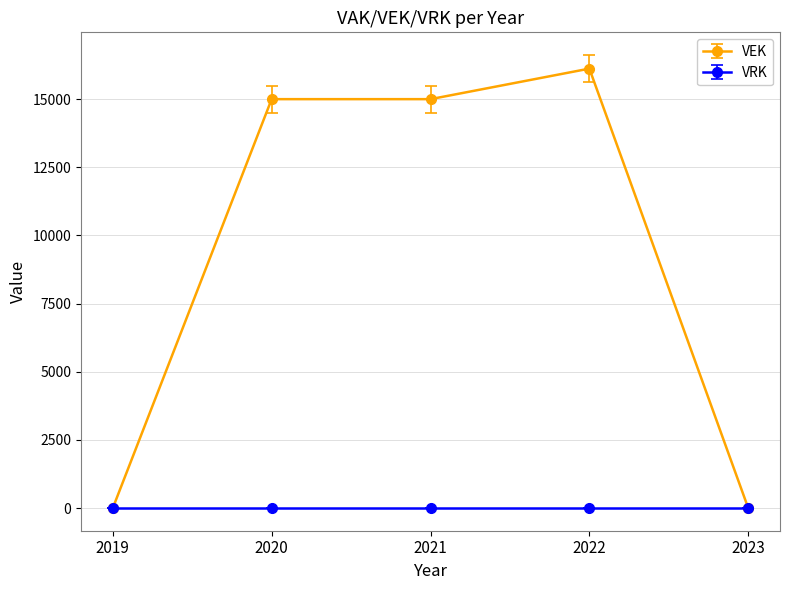

The value of VEK at 2021 is 15000. True or false?

True